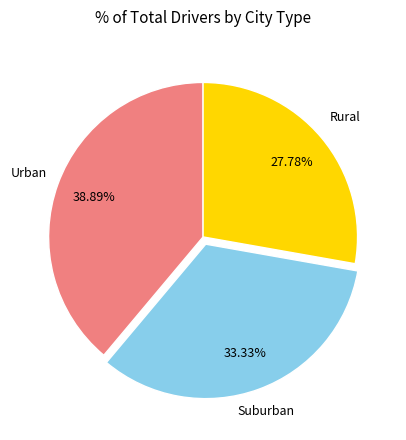

Is there any slice that represents more than half of the pie?

No